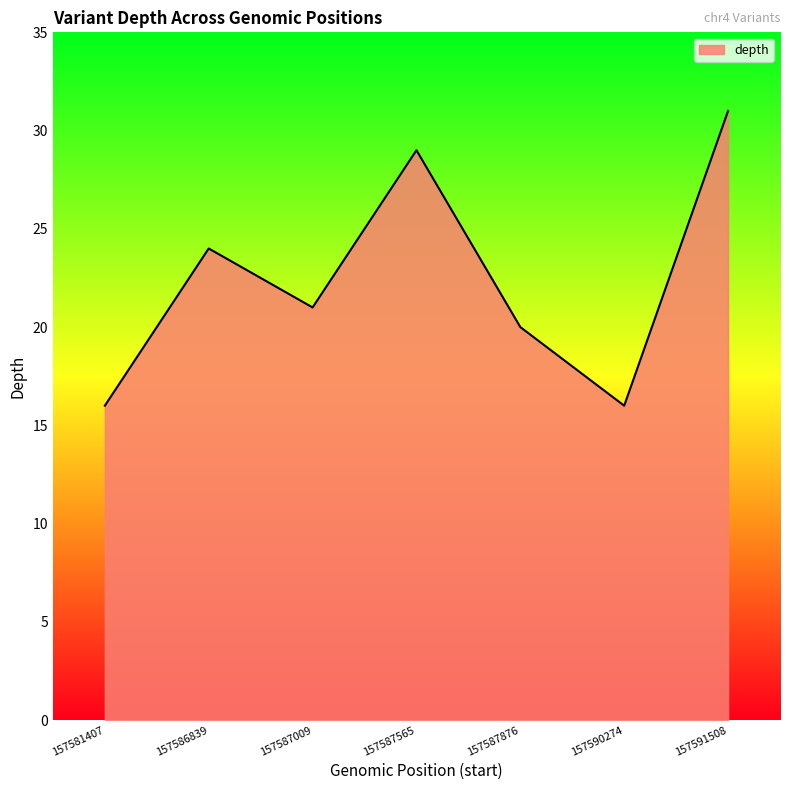

What is the change in value from 157581407 to 157587009?

+5